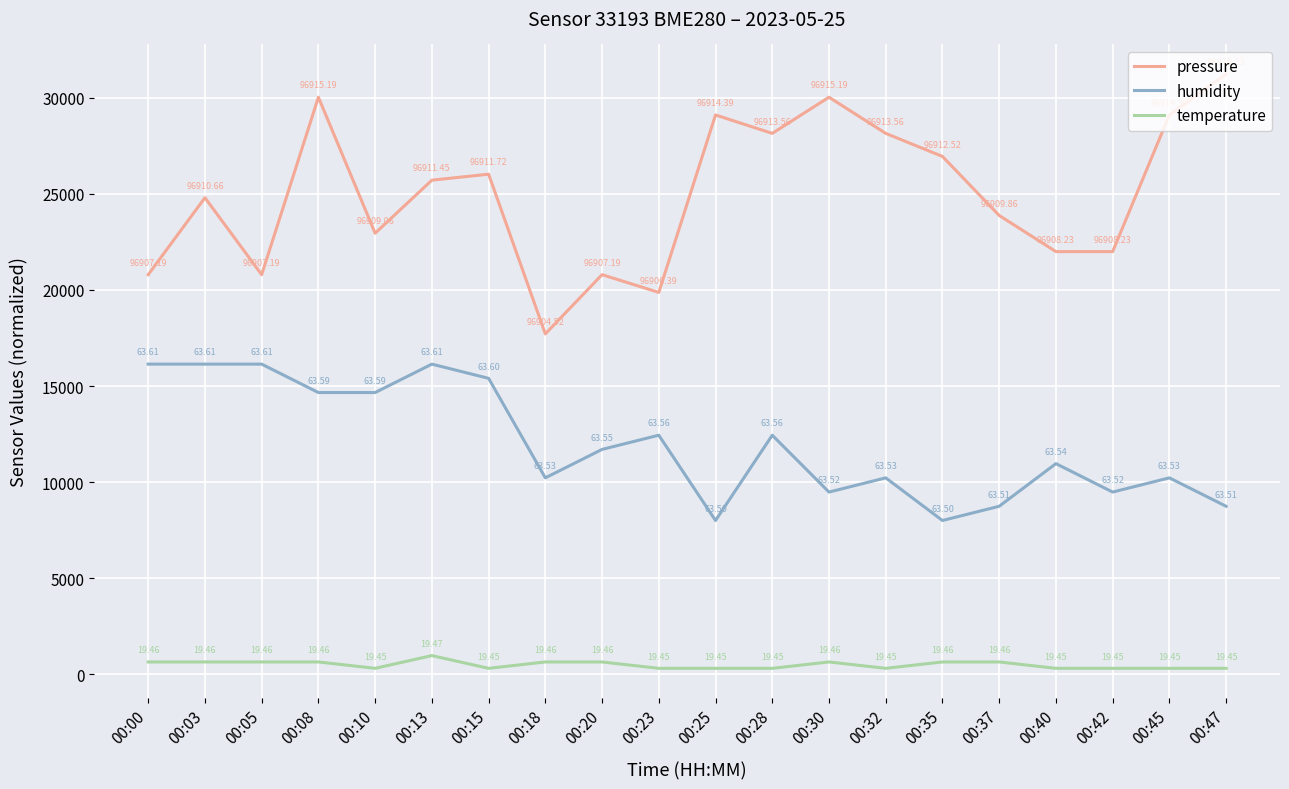

Read the temperature value at 00:35.

648.8